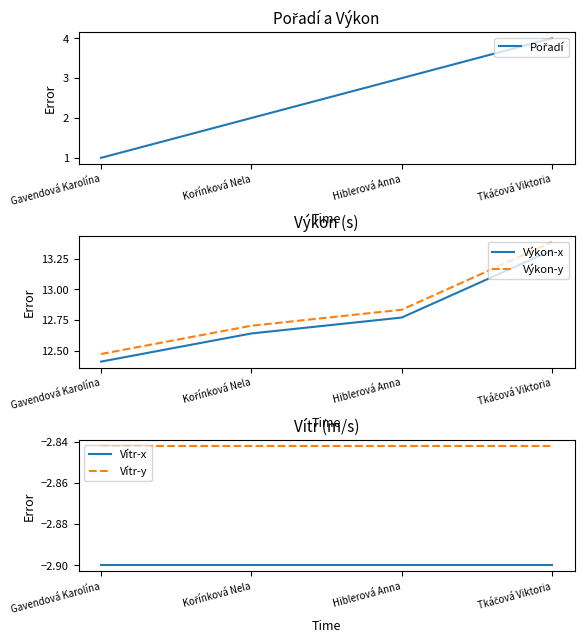

Which series changed the most between Kořínková Nela and Hiblerová Anna?

Pořadí